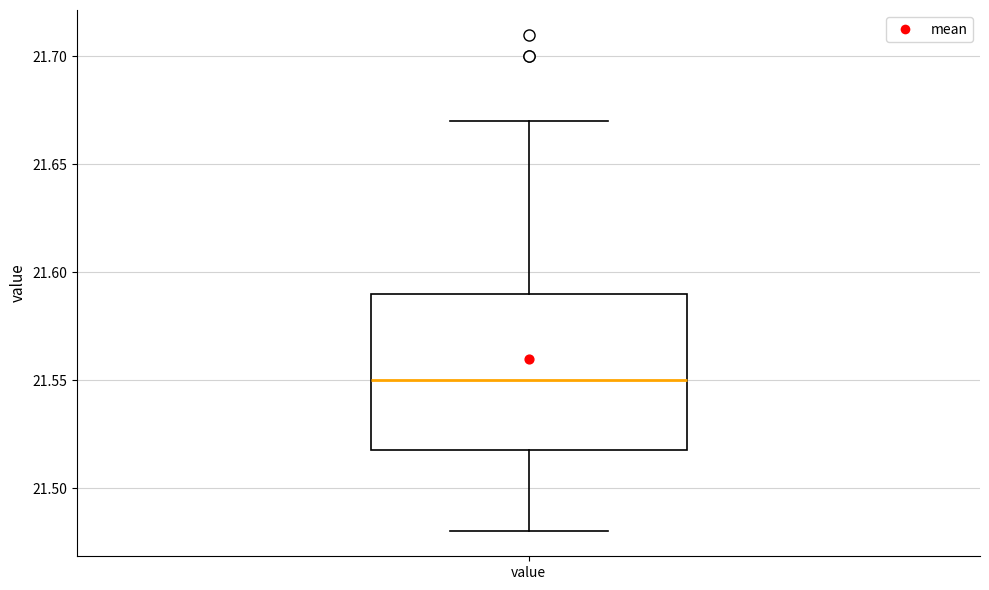

Read this box plot against the y-axis: the position of the median line, the range covered by the box, and the ends of both whiskers. The values are not printed on the chart, so give them approximately, as read against the axis.

median 21.55, box 21.52 to 21.59, whiskers 21.48 to 21.67